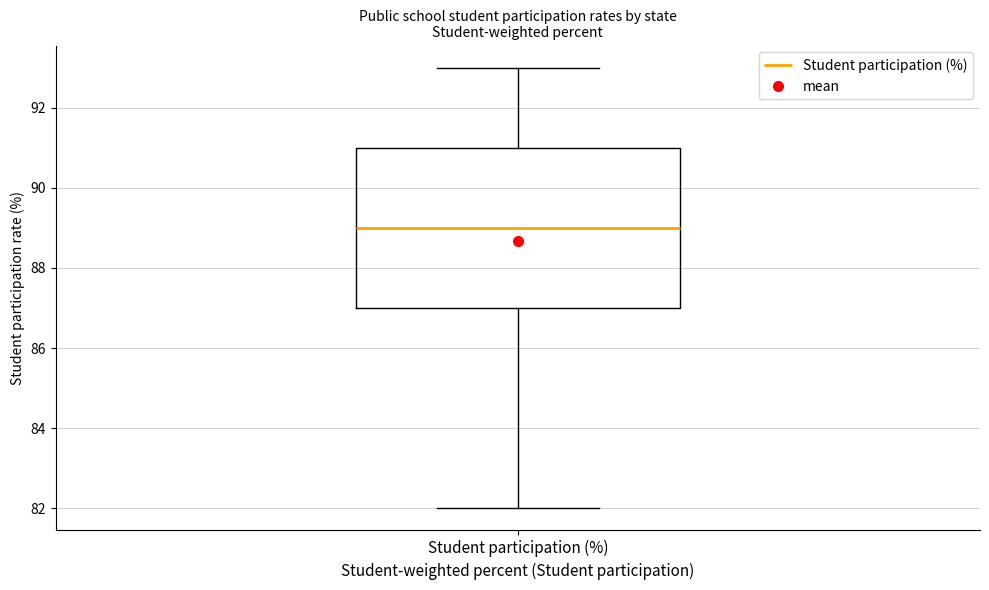

Read this box plot against the y-axis: the position of the median line, the range covered by the box, and the ends of both whiskers. The values are not printed on the chart, so give them approximately, as read against the axis.

median 89, box 87 to 91, whiskers 82 to 93